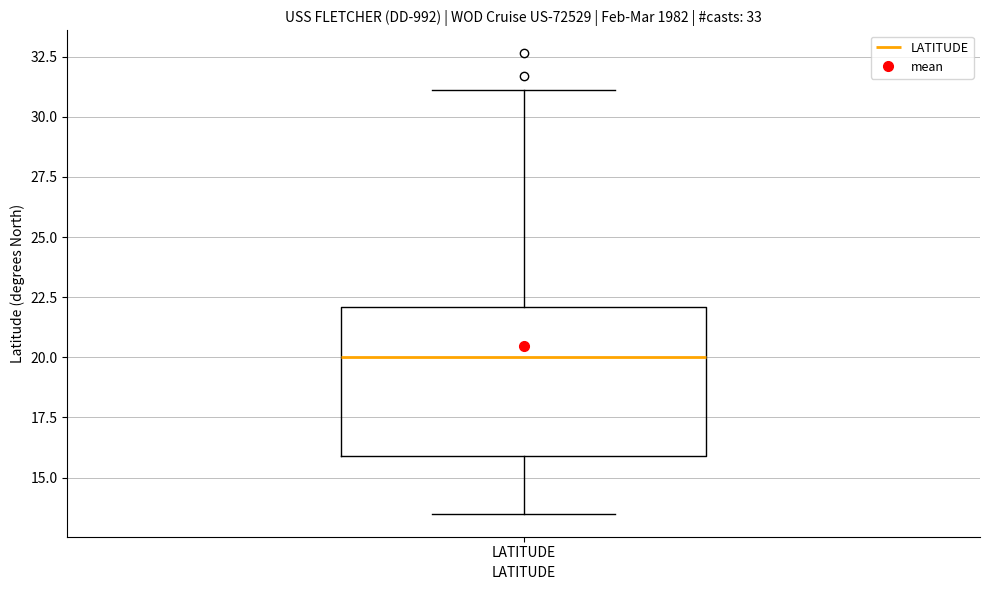

Transcribe this box plot: give where the median line is, the range the box spans, and where the two whiskers end, as read against the y-axis. The values are not printed on the chart, so give them approximately, as read against the axis.

median 20.0, box 16.0 to 22.0, whiskers 13.5 to 31.0